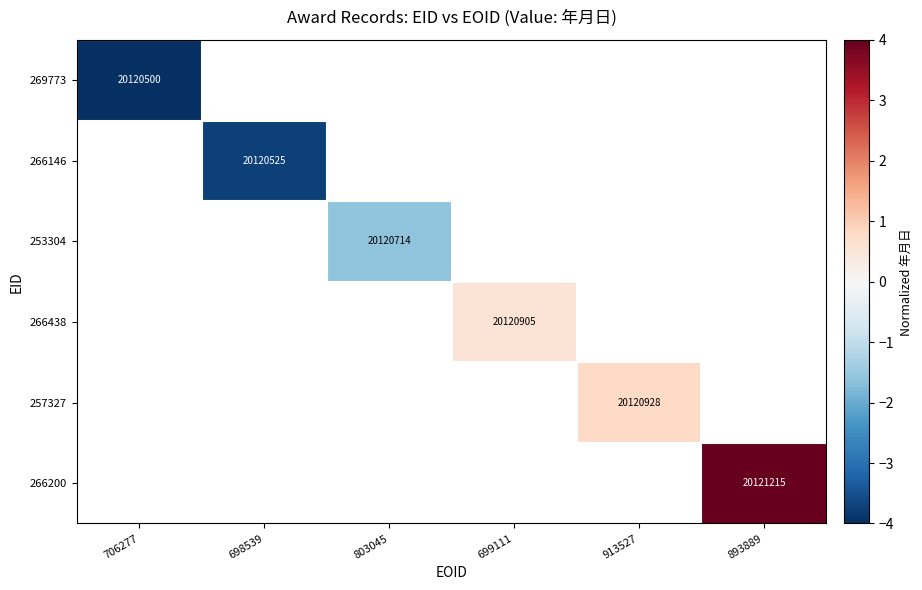

Which has a higher value, 706277 or 698539?

698539